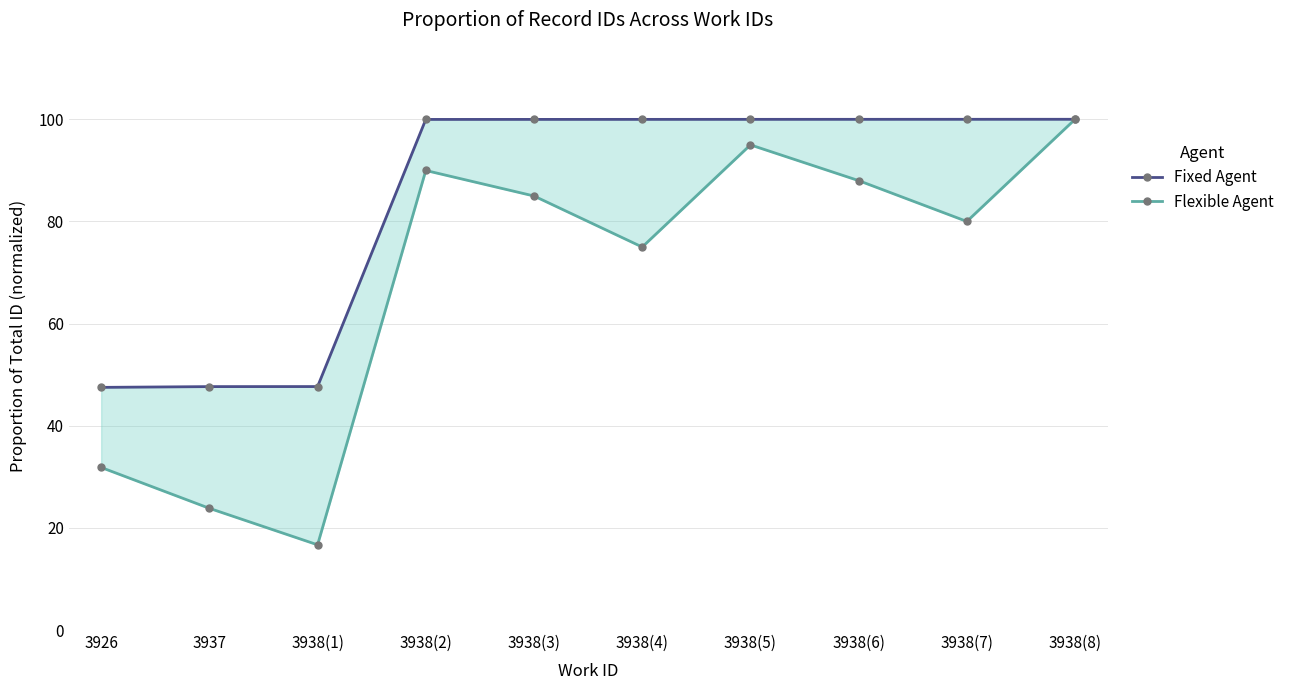

Reading left to right, extract all data points from this chart.

Fixed Agent: 3926=47.5	3937=47.7	3938(1)=47.7	3938(2)=100.0	3938(3)=100.0	3938(4)=100.0	3938(5)=100.0	3938(6)=100.0	3938(7)=100.0	3938(8)=100.0
Flexible Agent: 3926=31.8	3937=23.8	3938(1)=16.7	3938(2)=90.0	3938(3)=85.0	3938(4)=75.0	3938(5)=95.0	3938(6)=88.0	3938(7)=80.0	3938(8)=100.0